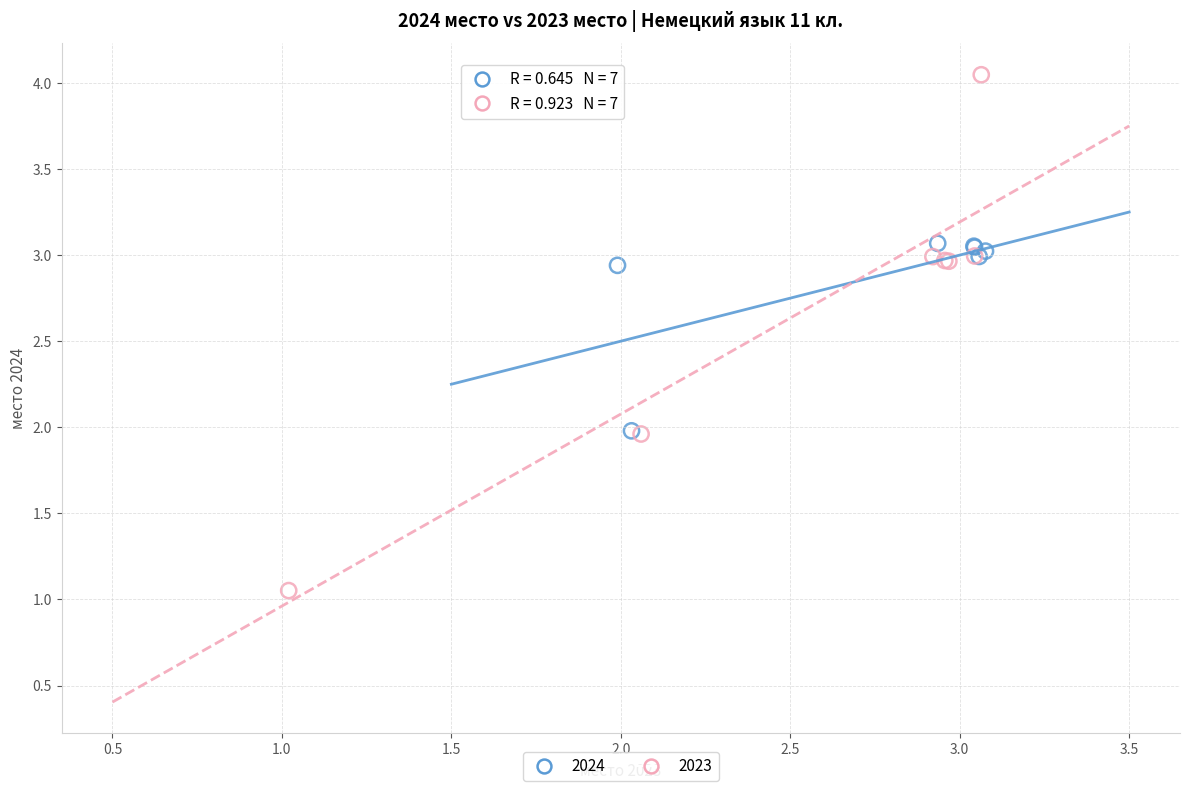

Which series has the largest Y range (max minus min)?

2023